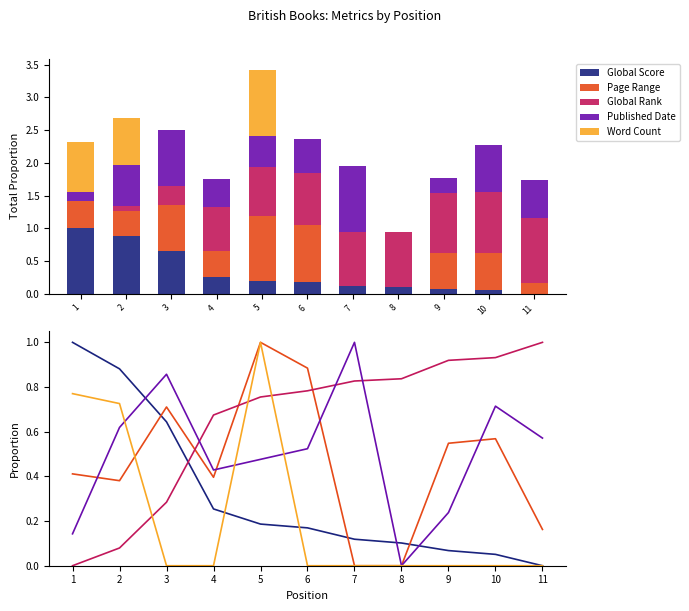

Between 1 and 3, which series saw the biggest shift?

Word Count